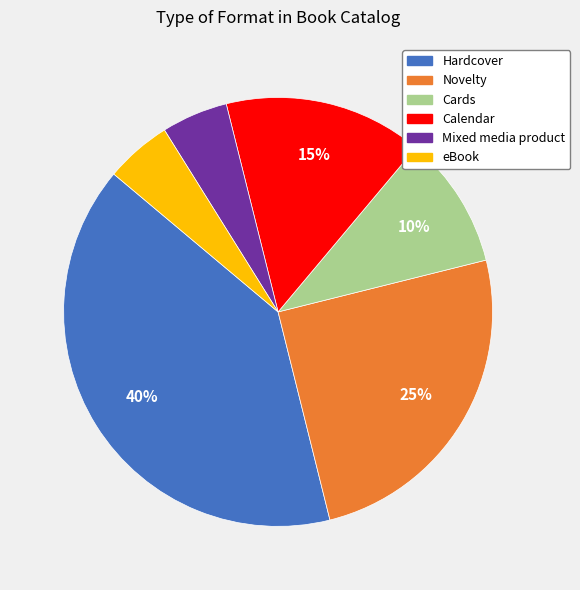

What is the largest slice in the pie chart?

Hardcover